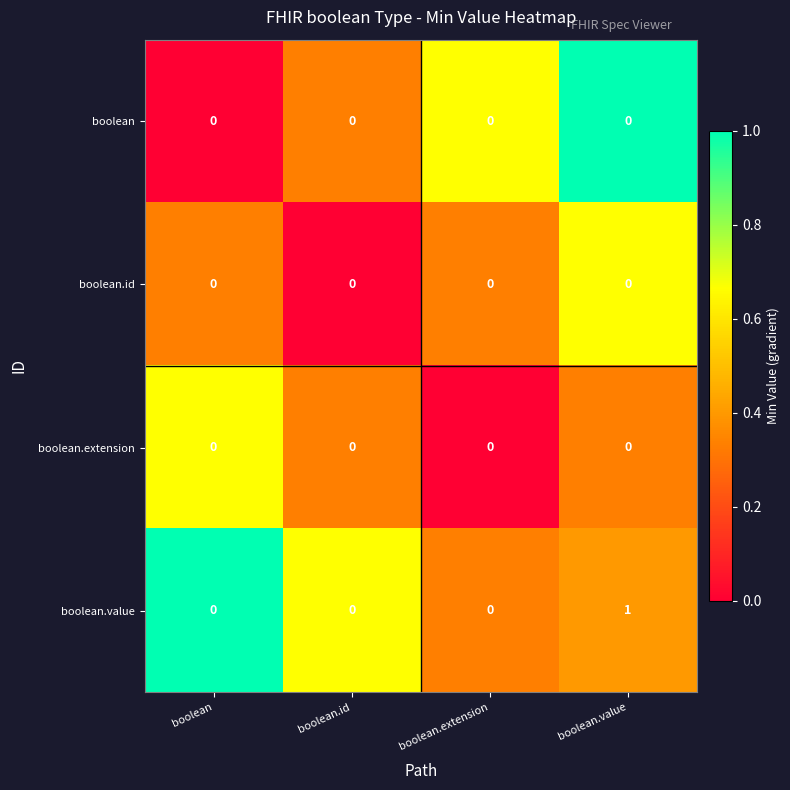

Count the boolean.value values in the range 0 to 1.

4